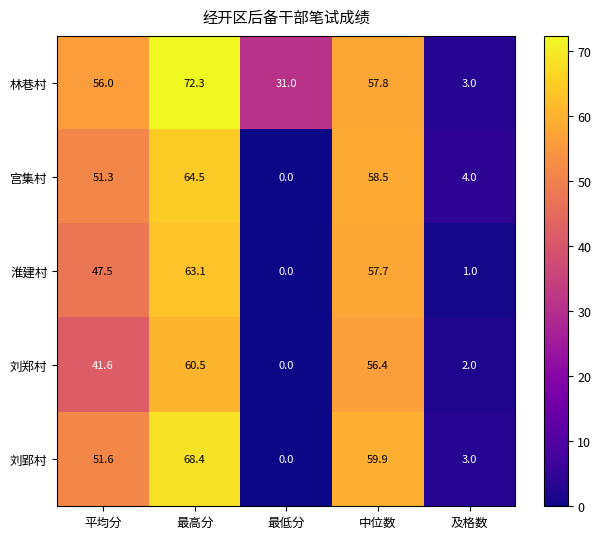

Count the number of categories in the chart.

5